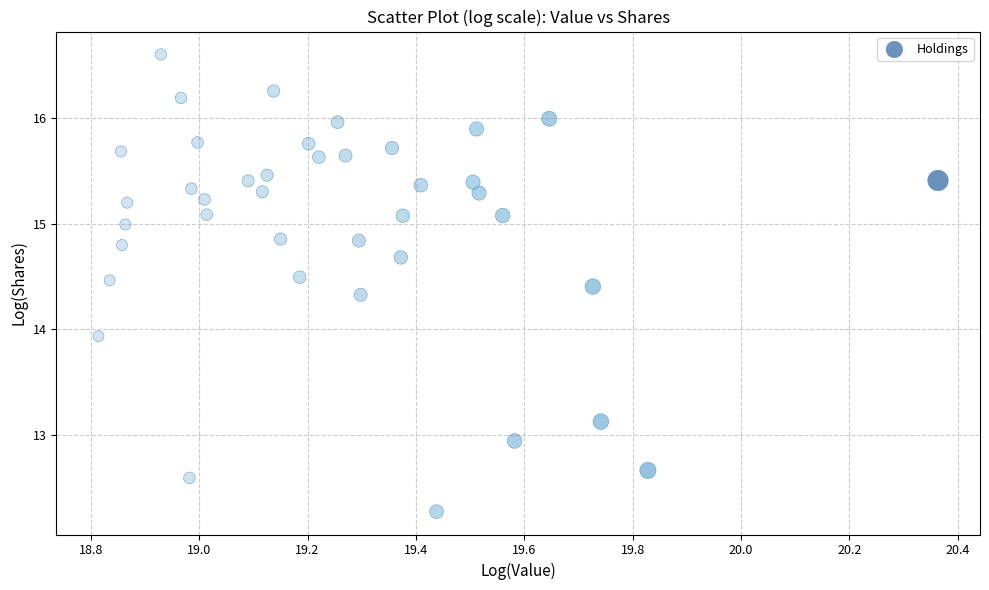

What Y value in the scatter plot is closest to 14?

13.9